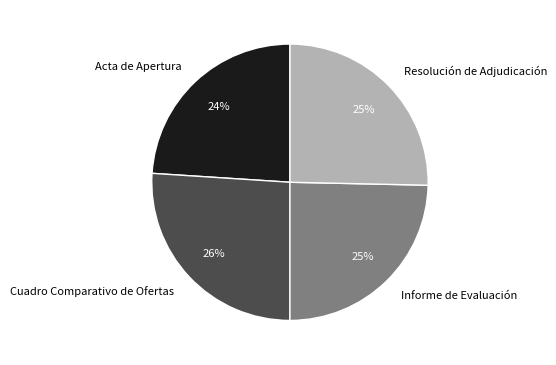

Between Cuadro Comparativo de Ofertas and Acta de Apertura, which is larger?

Cuadro Comparativo de Ofertas